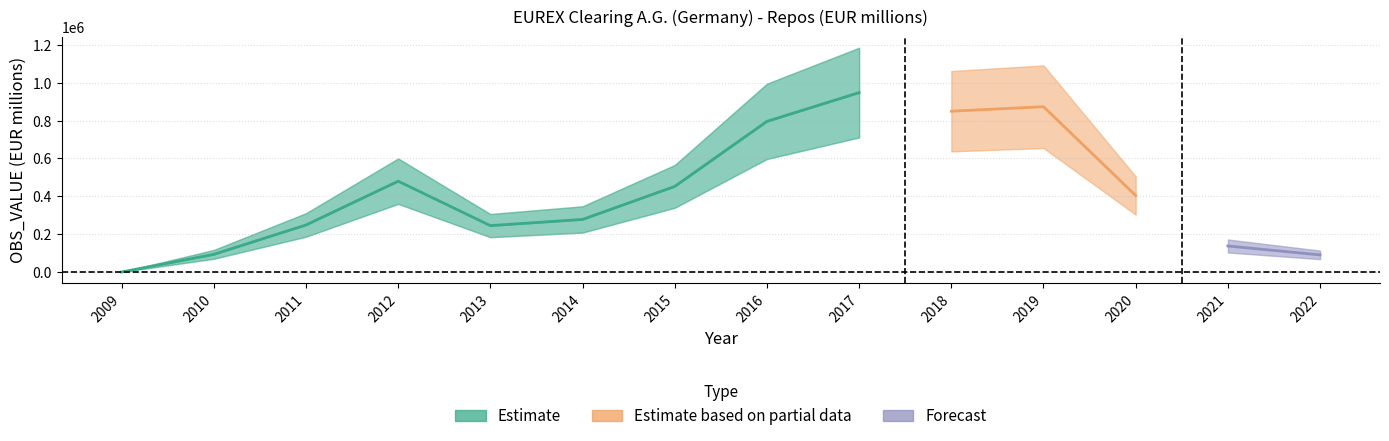

Reading left to right, transcribe all the data shown in this chart.

2009=0	2010=93040	2011=248243	2012=479613	2013=244895	2014=277469	2015=452057	2016=795559	2017=947564	2018=849200	2019=872984	2020=403938	2021=137277	2022=90221